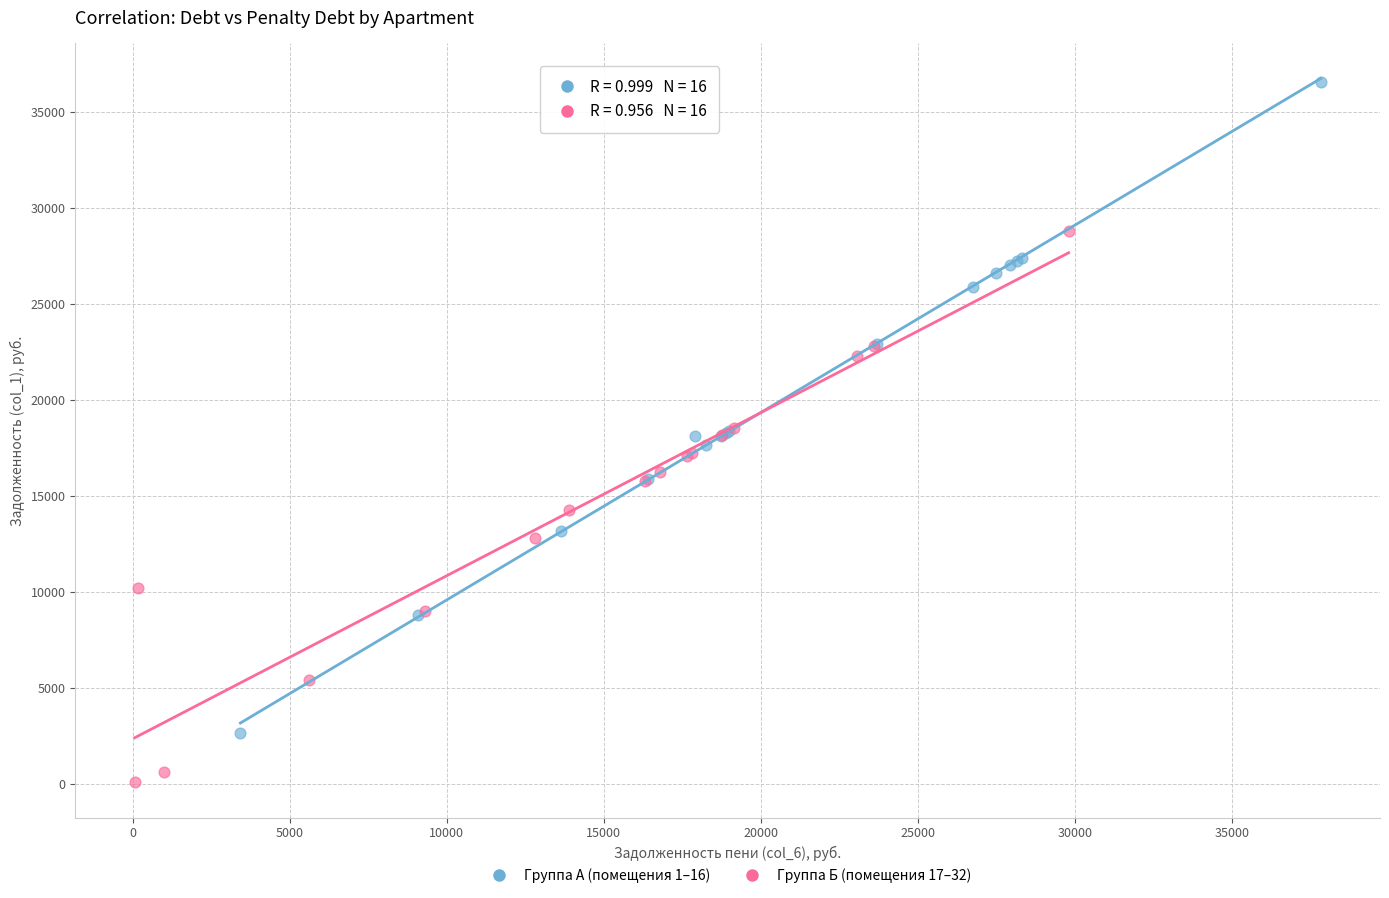

Which series has the widest spread of Y values?

Группа А (помещения 1–16)